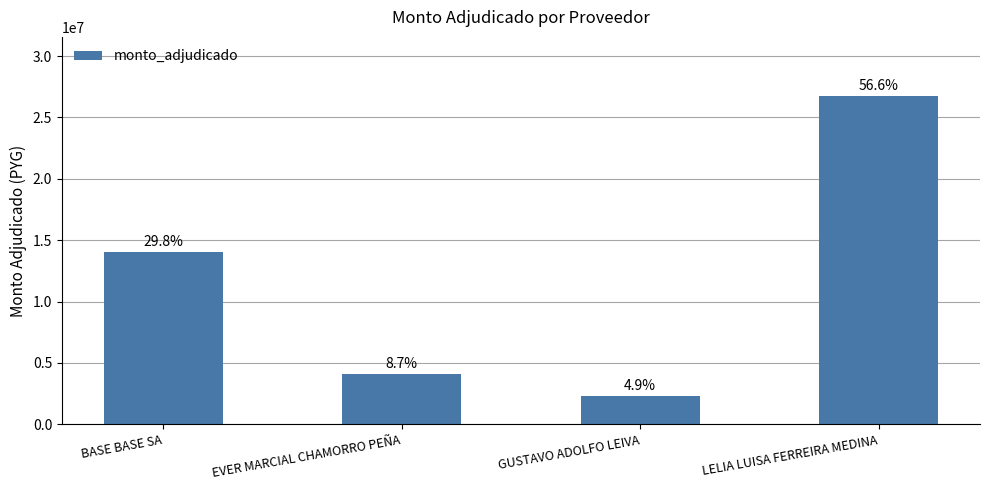

How many bars are there in total?

4